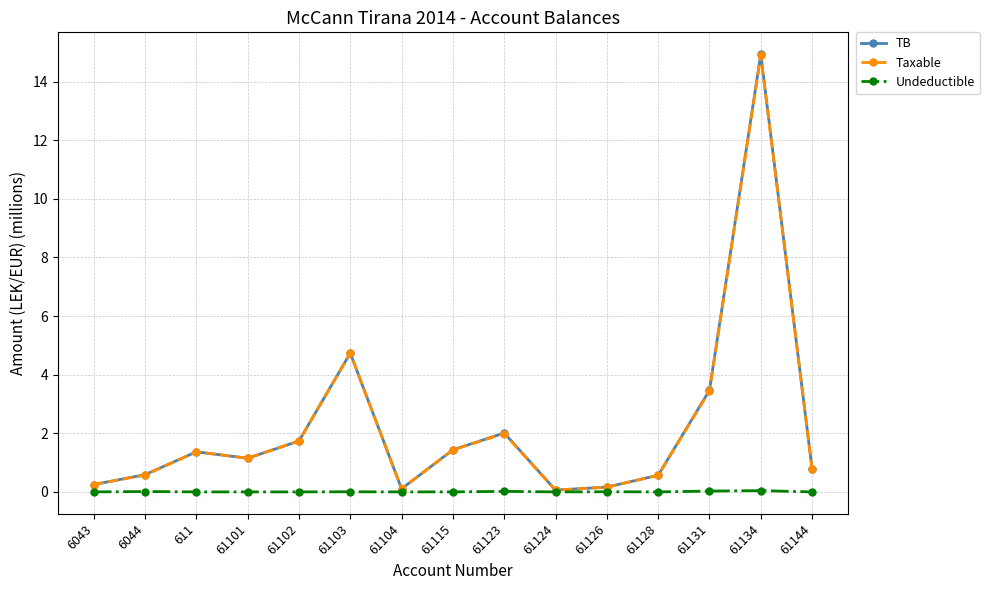

True or false: TB has more than 1 interior local peaks.

True